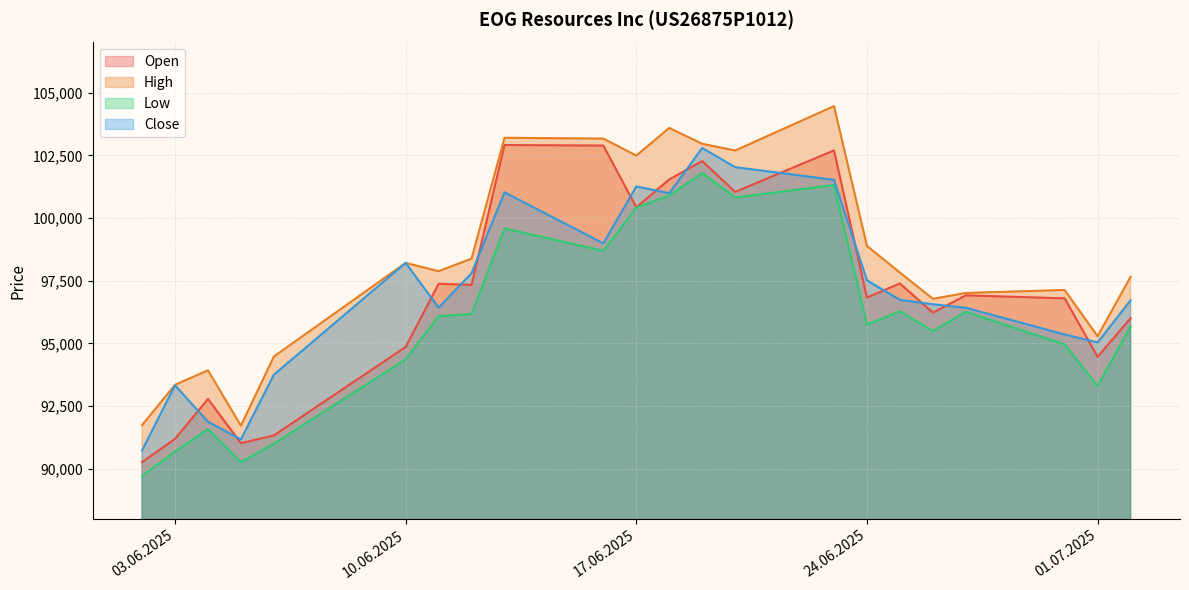

What is the average value of the High series?

98308